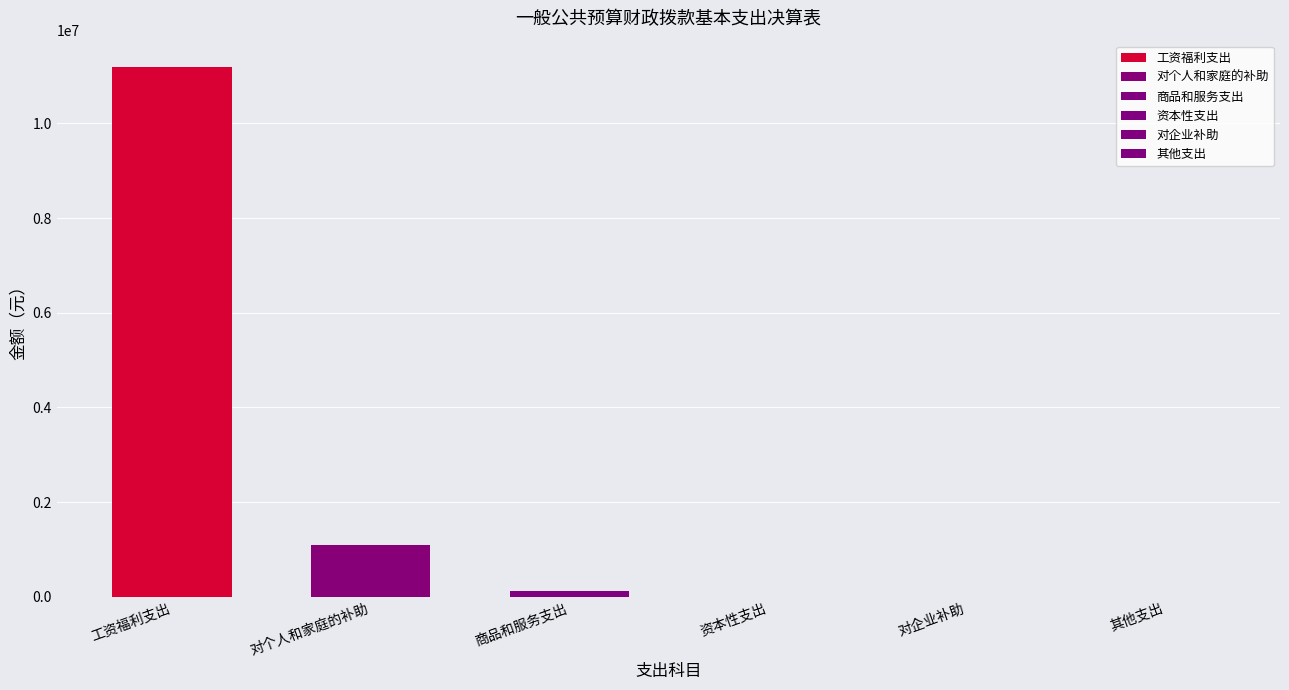

Reading right to left, what are all the values shown in this chart?

0.0	0.0	0.0	122897.0	1086876.4	11189051.7